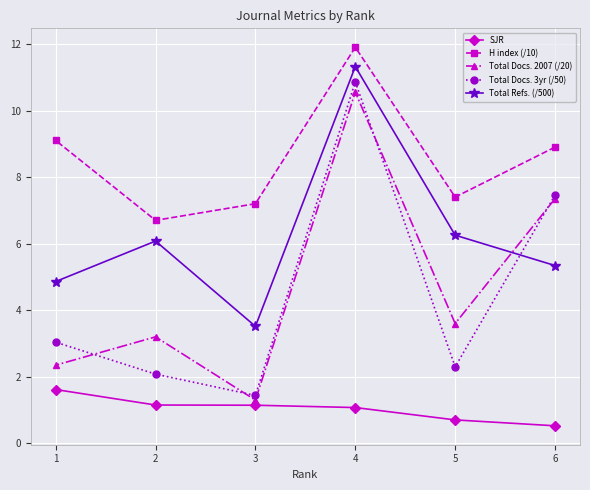

The Total Refs. (/500) series shows 15.7 at 4. True or false?

False